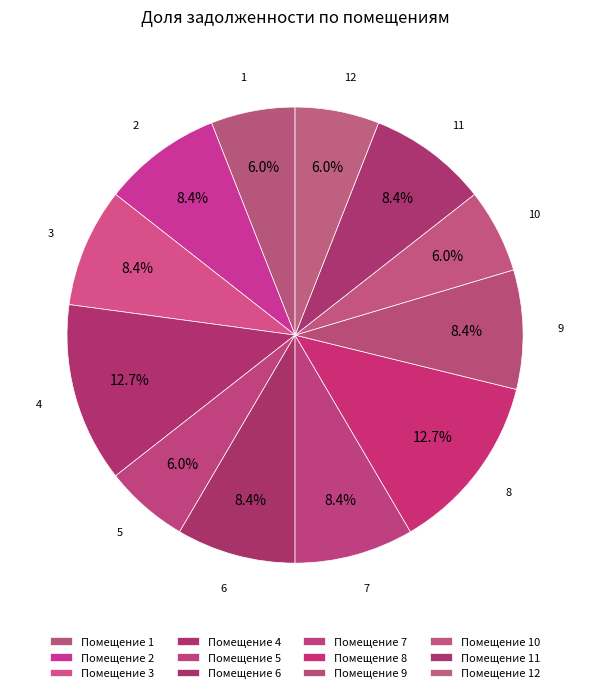

What is the ratio of the value at 1 to the value at 7?

0.7